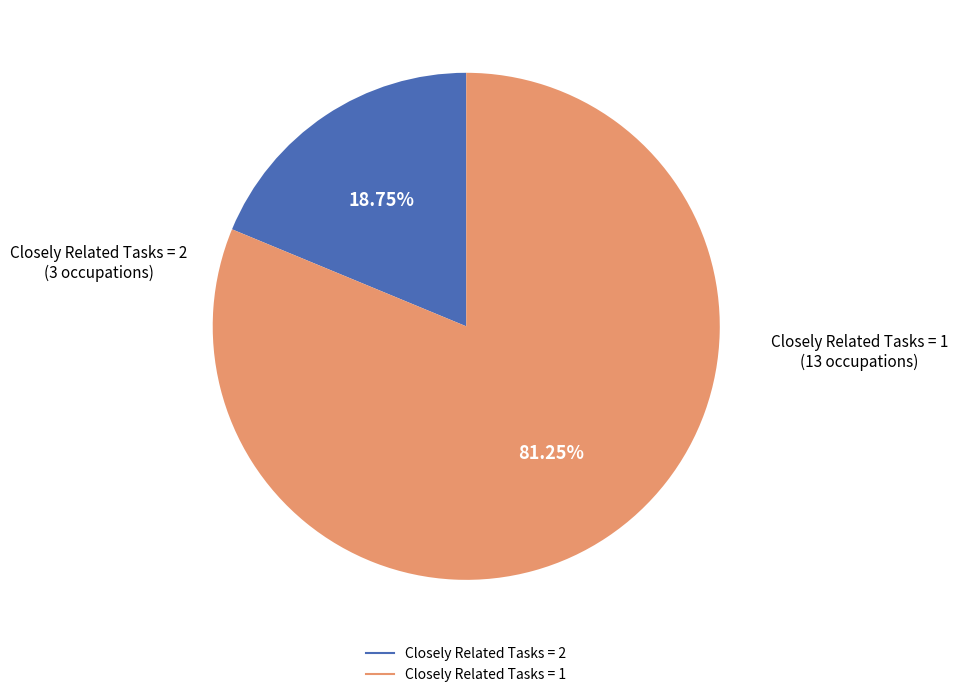

Is there a majority slice in this chart?

Yes